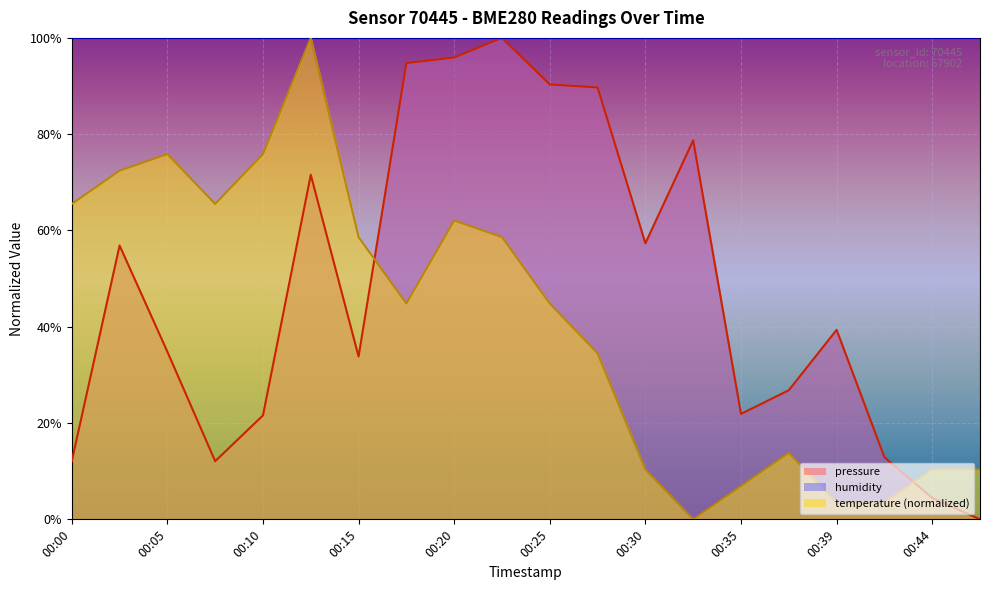

Which series has the largest range (max minus min)?

pressure